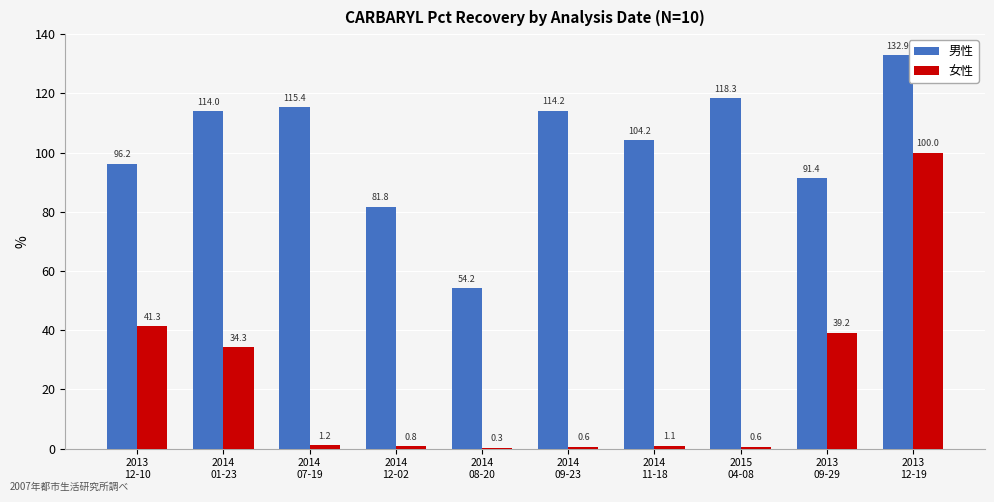

What is the maximum value for 女性?

100.0